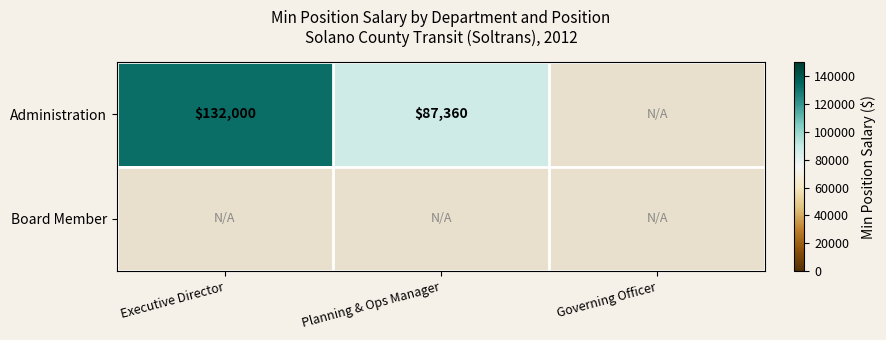

What is the sum of the Administration values at Executive Director and Planning & Ops Manager?

219360